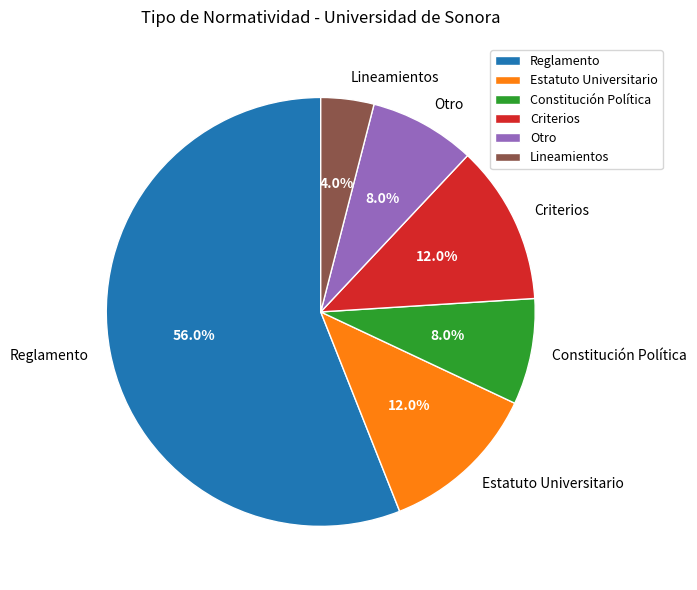

What percentage is the Reglamento slice, to the nearest percent?

56%